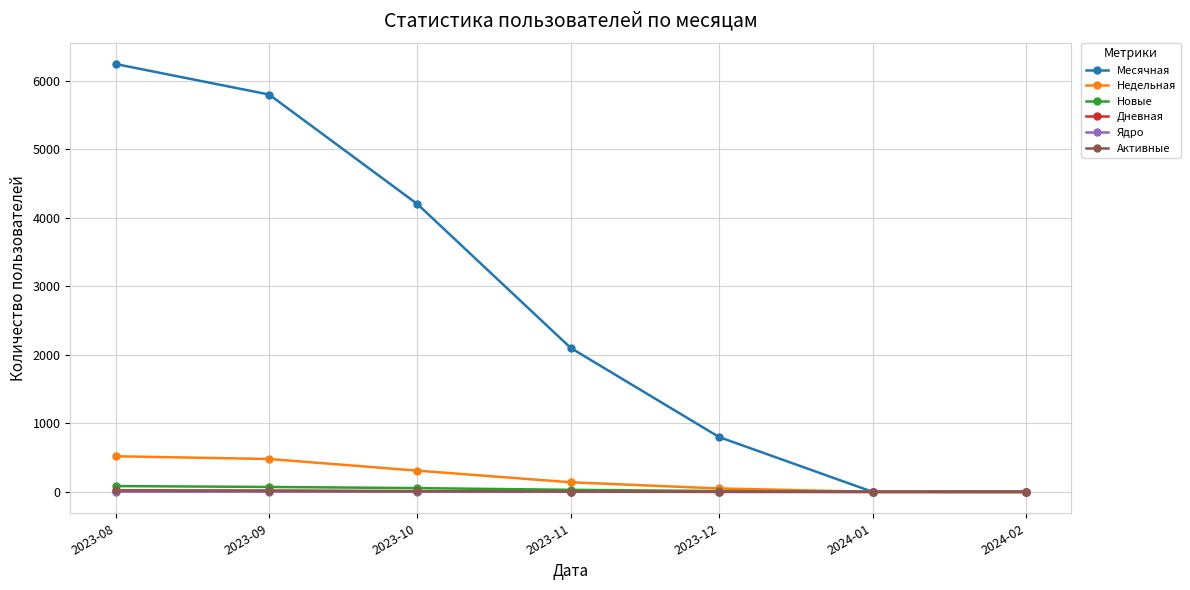

What is the difference between the second highest and second lowest values in the Активные series?

19